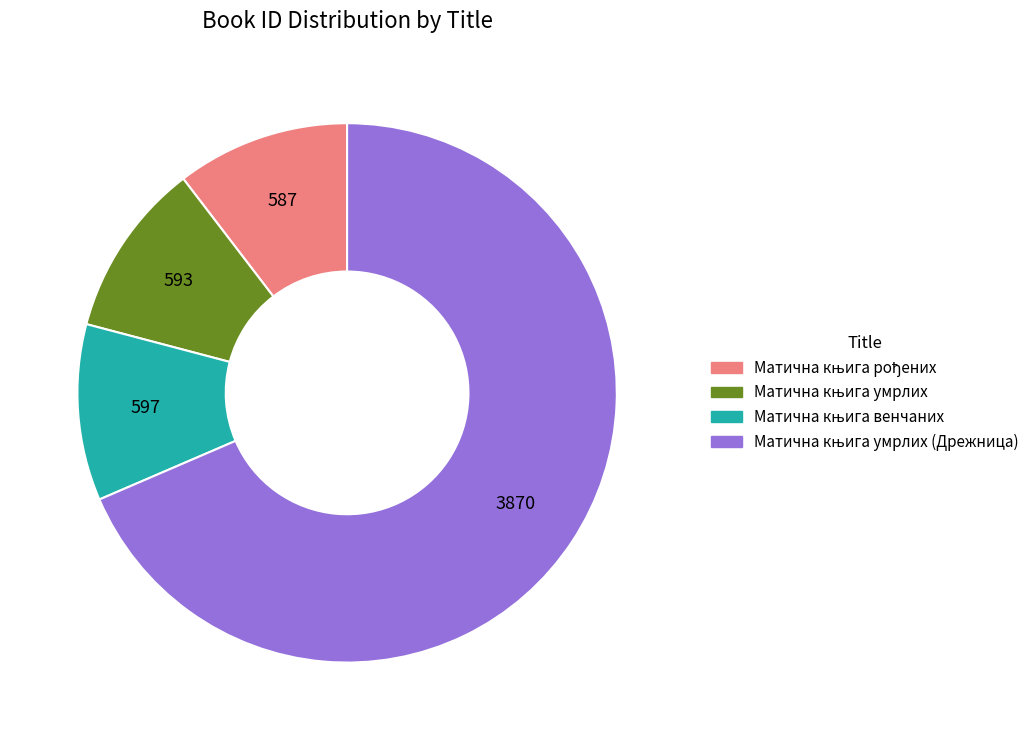

Is there a majority slice in this chart?

Yes